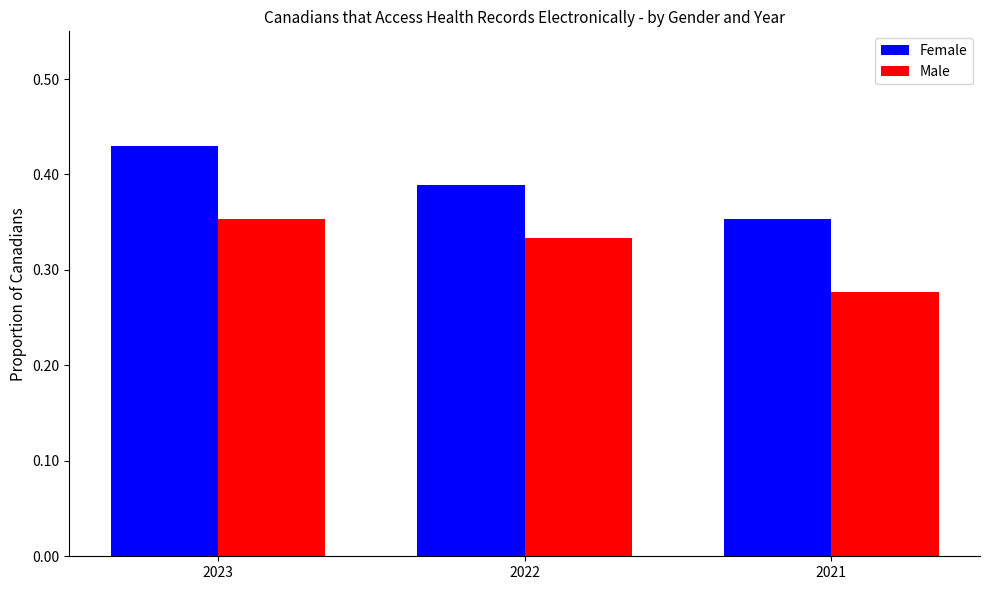

At which label does Female reach its peak?

2023